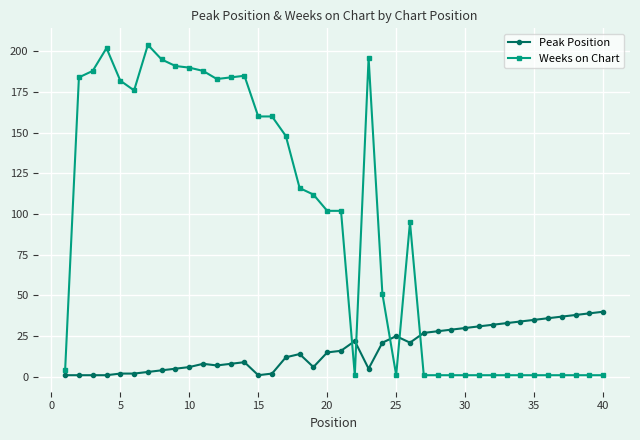

Which series has the largest total across all categories?

Weeks on Chart